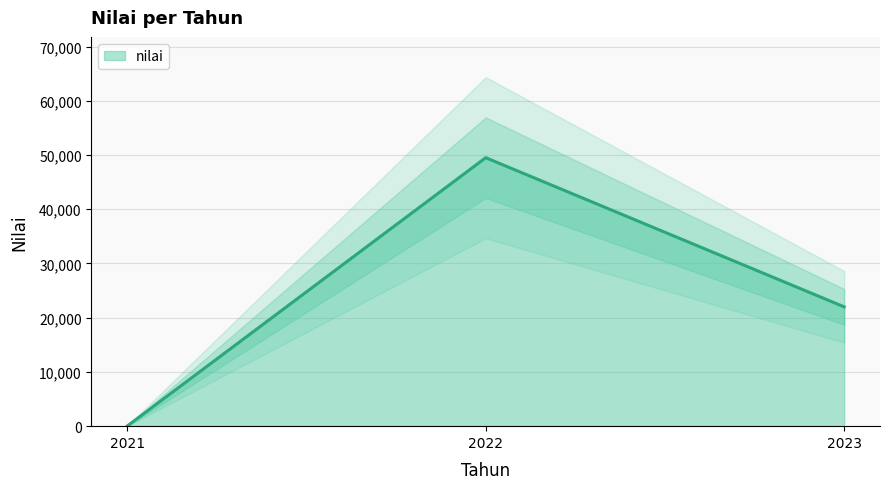

At which label is the value closest to 24768?

2023